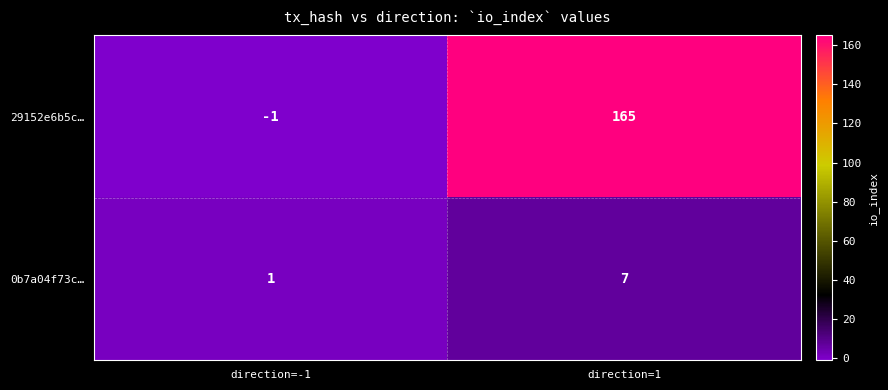

At which category is the sum across all series the highest?

direction=1